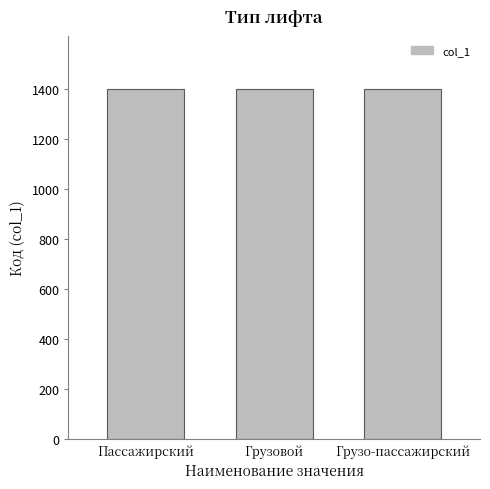

Approximately how many times larger is the value at Пассажирский compared to Грузовой?

1.0